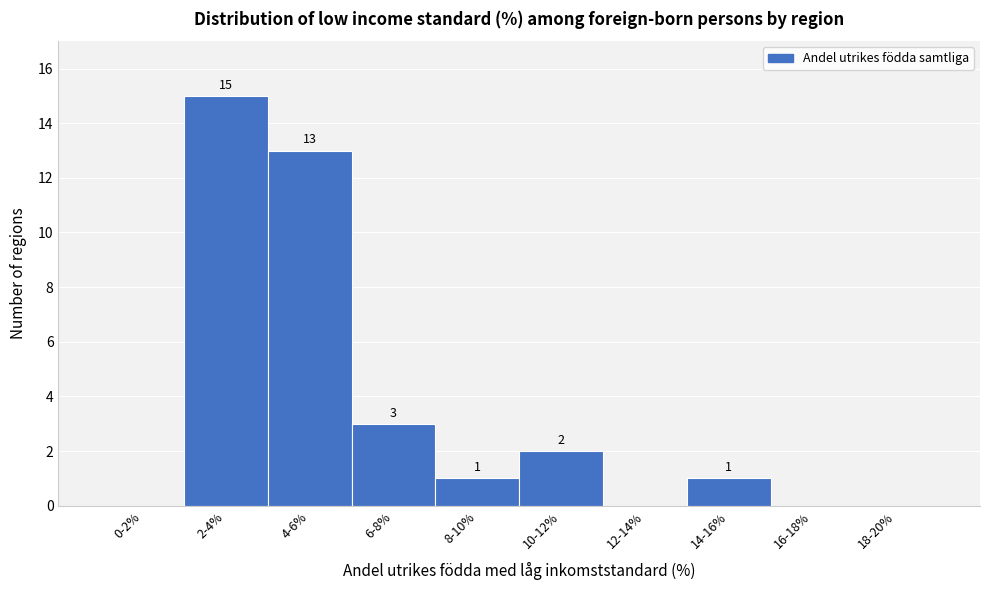

Reading left to right, transcribe all the data shown in this chart.

0-2%=0	2-4%=15	4-6%=13	6-8%=3	8-10%=1	10-12%=2	12-14%=0	14-16%=1	16-18%=0	18-20%=0